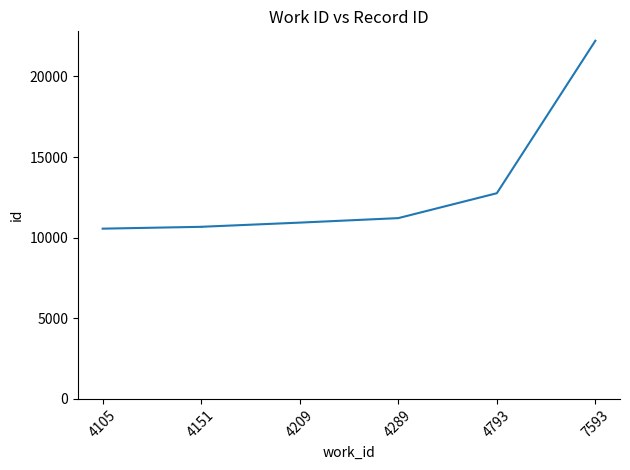

Which has a higher value, 4209 or 4289?

4289